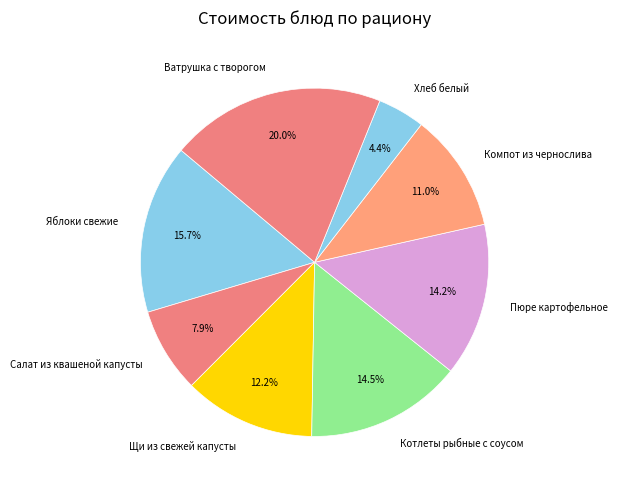

Is the sum of Компот из чернослива and Хлеб белый greater than half?

No